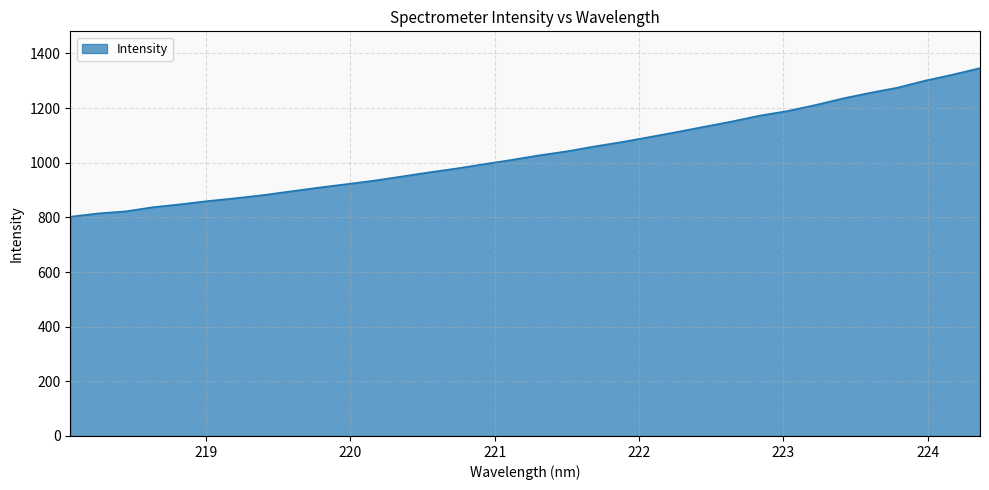

What is the greatest value displayed?

1346.2